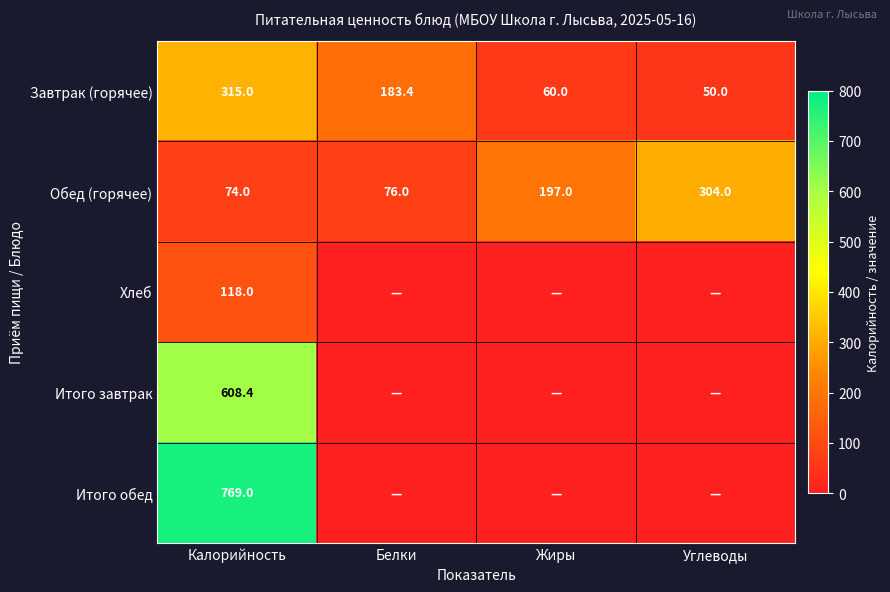

At which category is the sum across all series the highest?

Калорийность